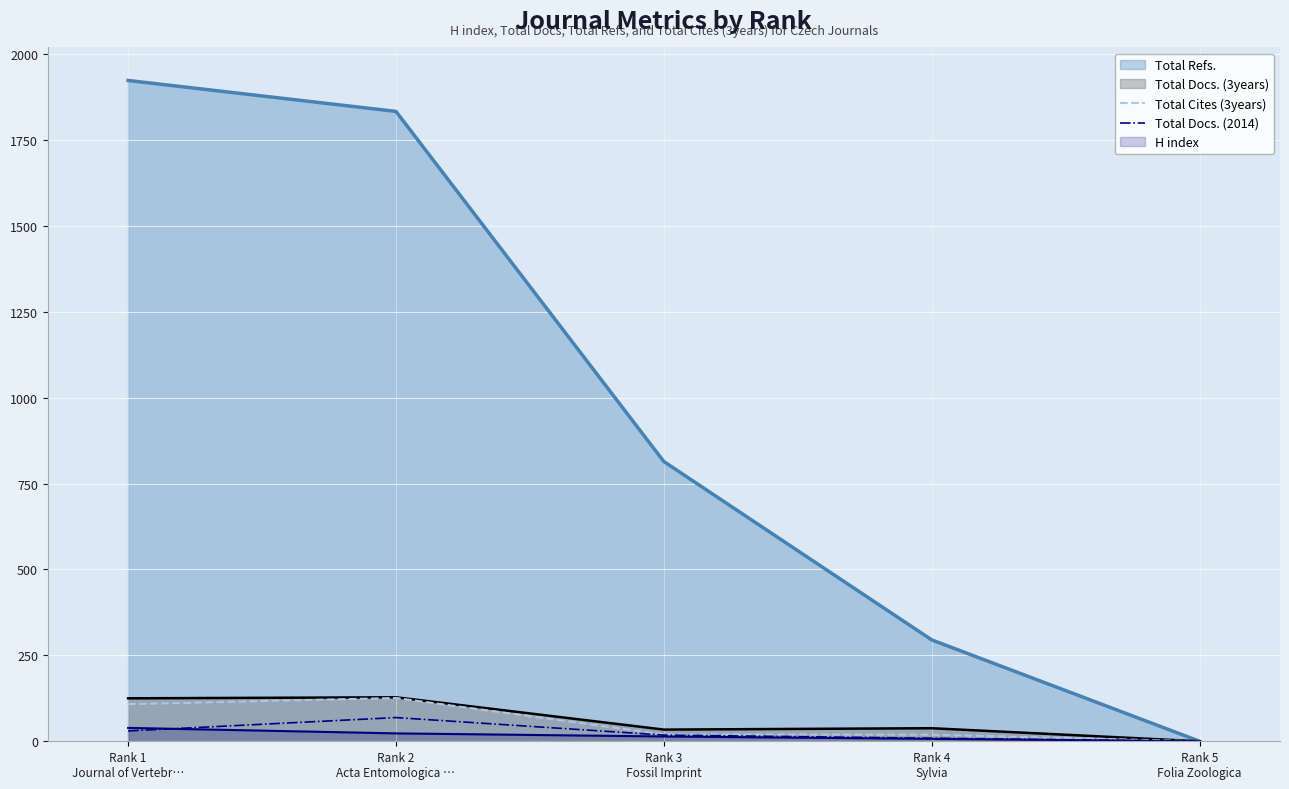

Which series has the largest total across all categories?

Total Refs.